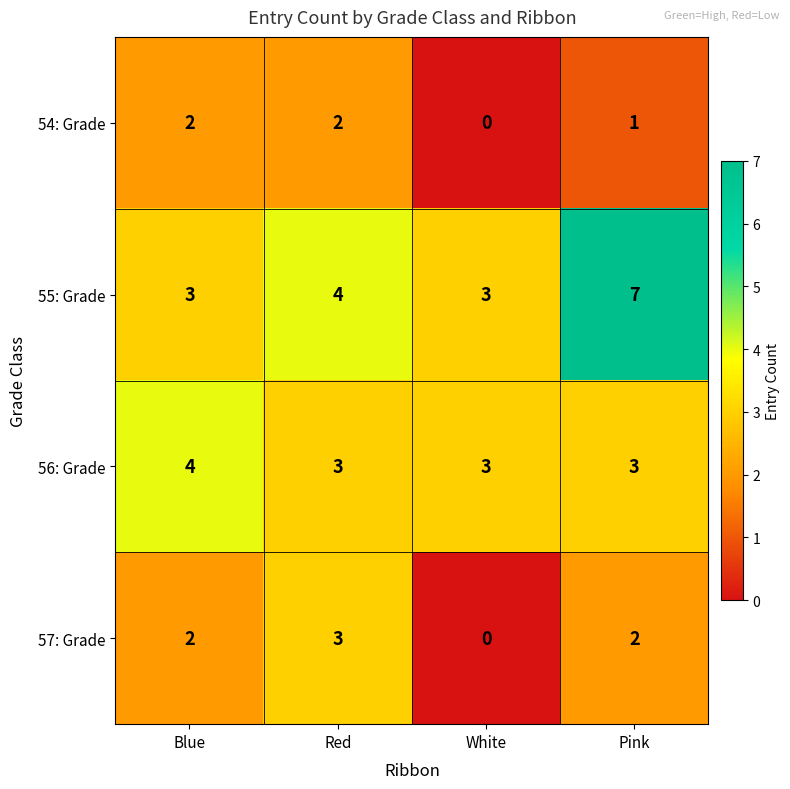

How many 55: Grade values are between 3 and 7?

4